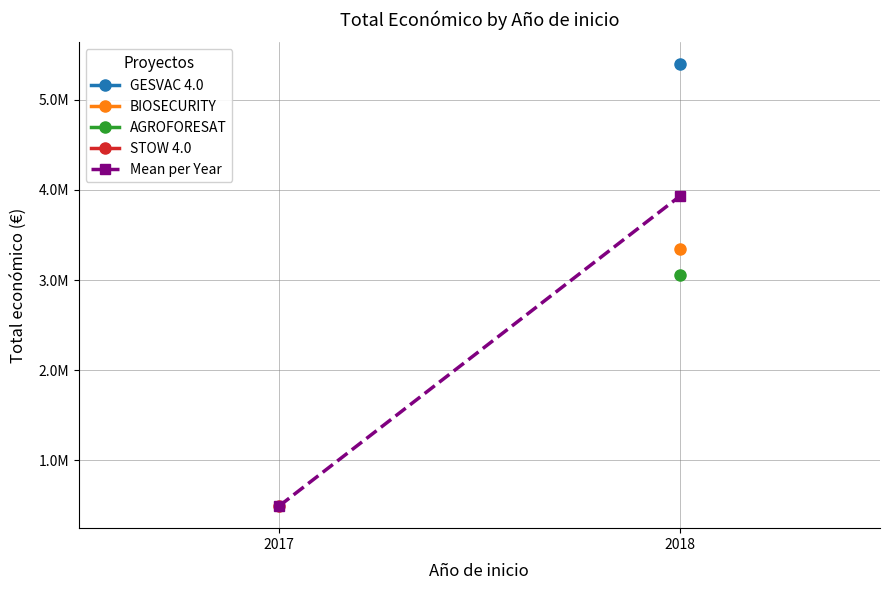

How many lines are shown in the chart?

1